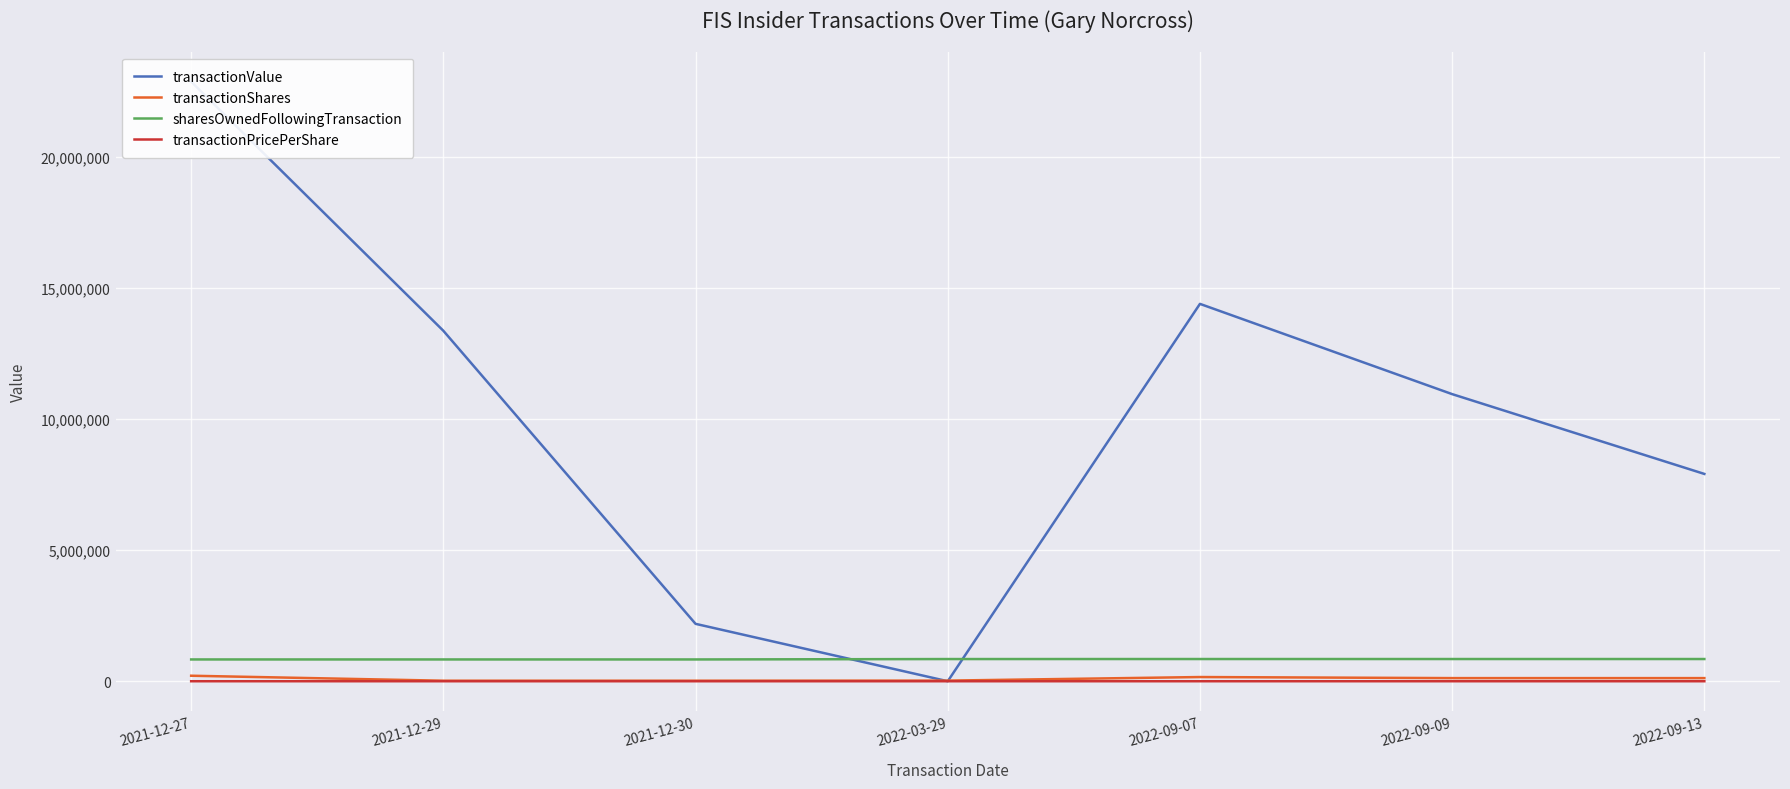

What is the approximate value of transactionValue at 2022-09-09?

10943690.0